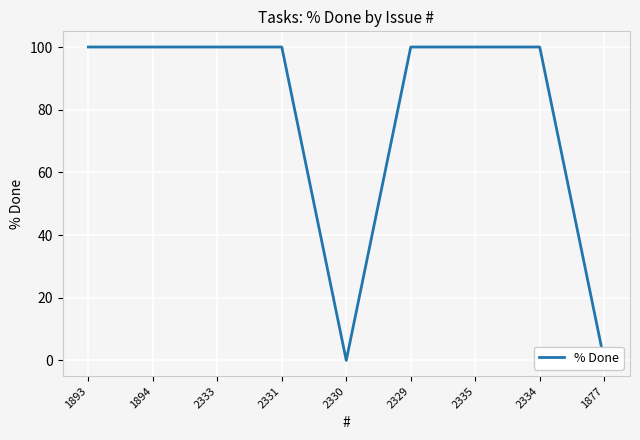

What is the approximate value at 2333, to the nearest 10?

100